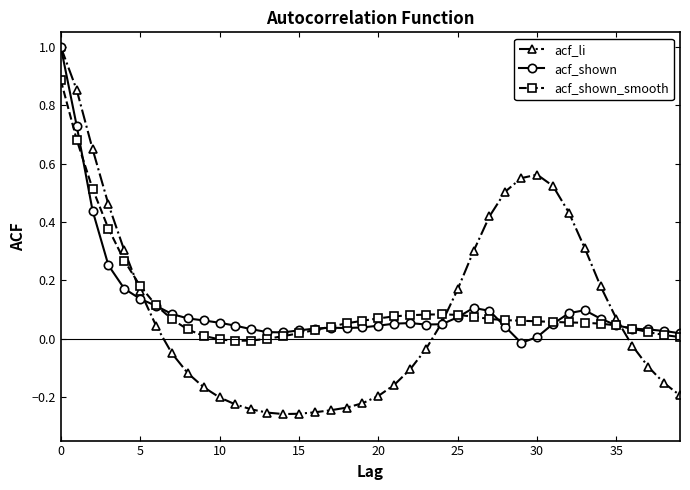

True or false: acf_shown_smooth has more than 0 interior local peaks.

True